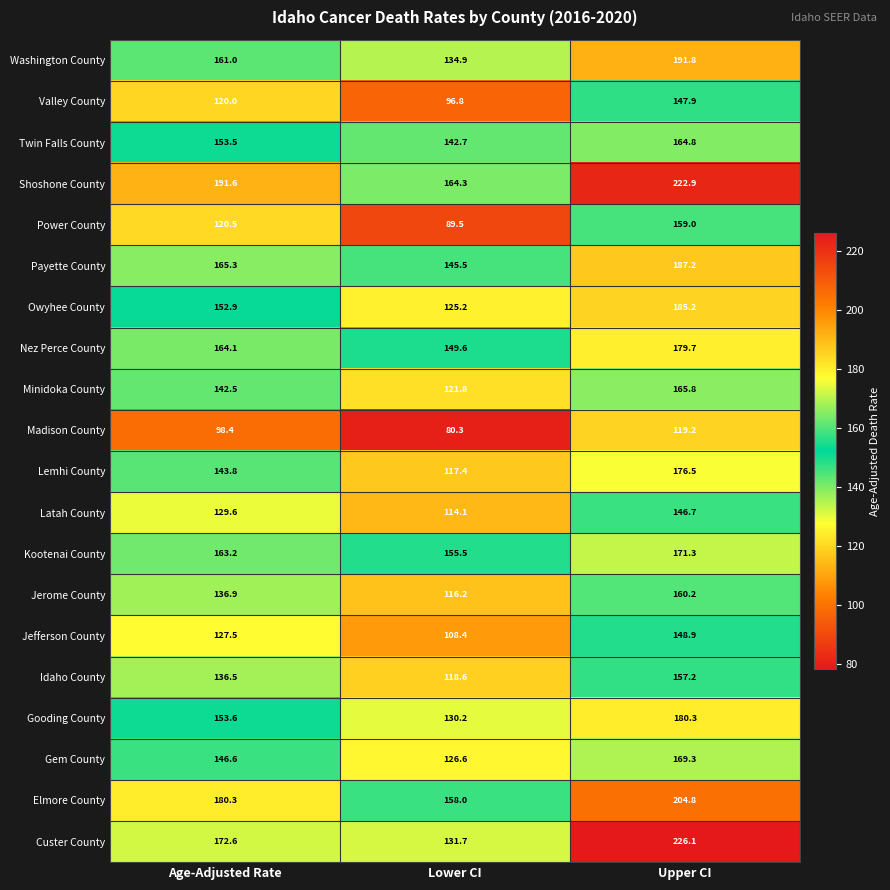

At how many categories does at least one series exceed 83?

3